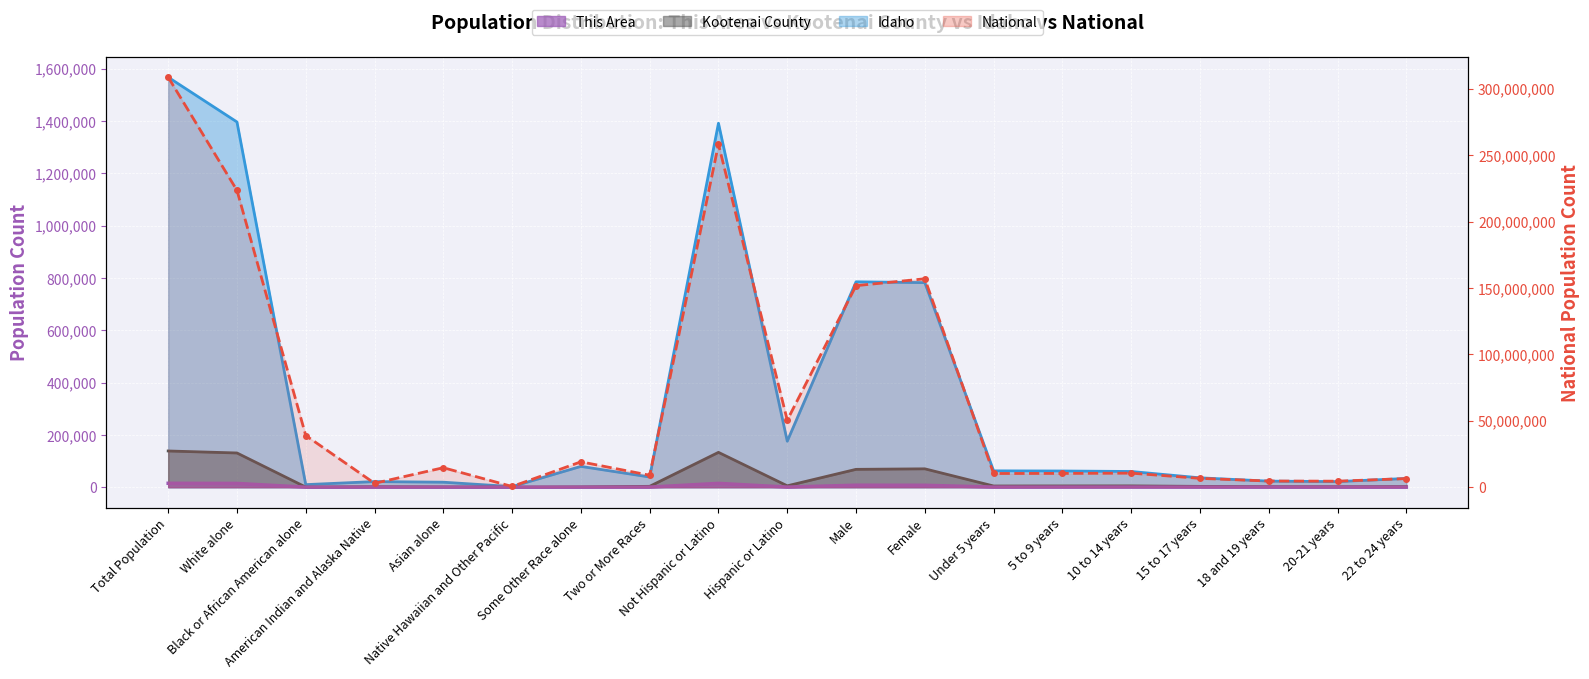

What position from the left is Asian alone?

5